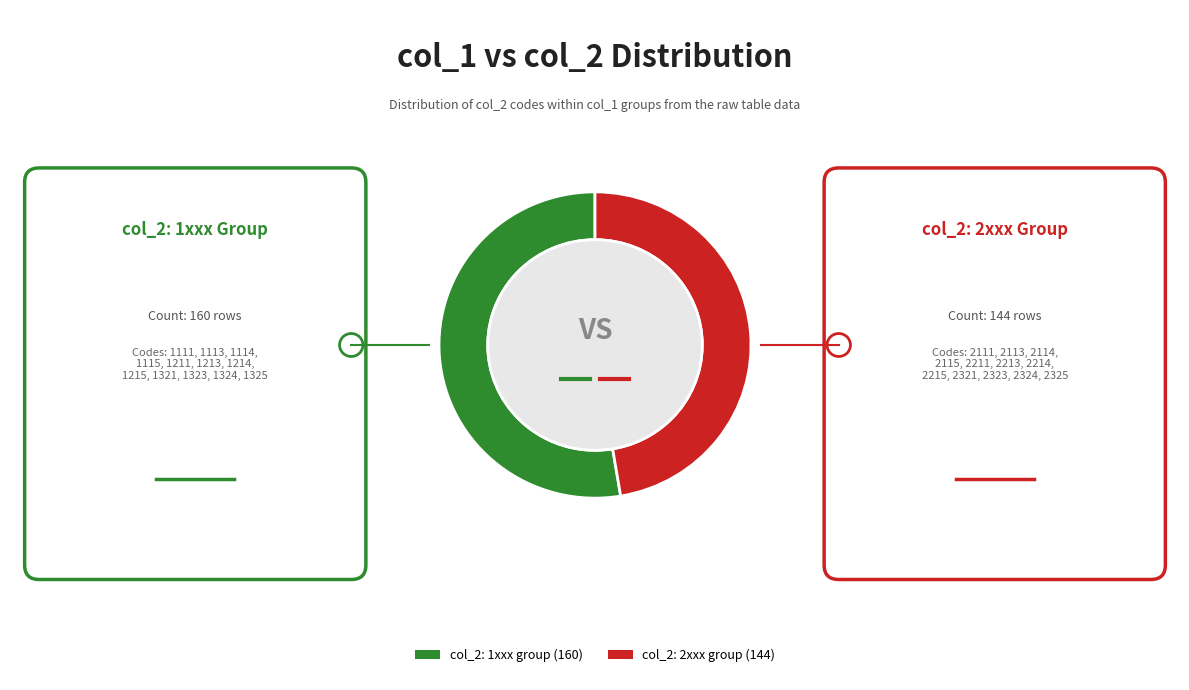

Is there any slice that represents more than half of the pie?

Yes